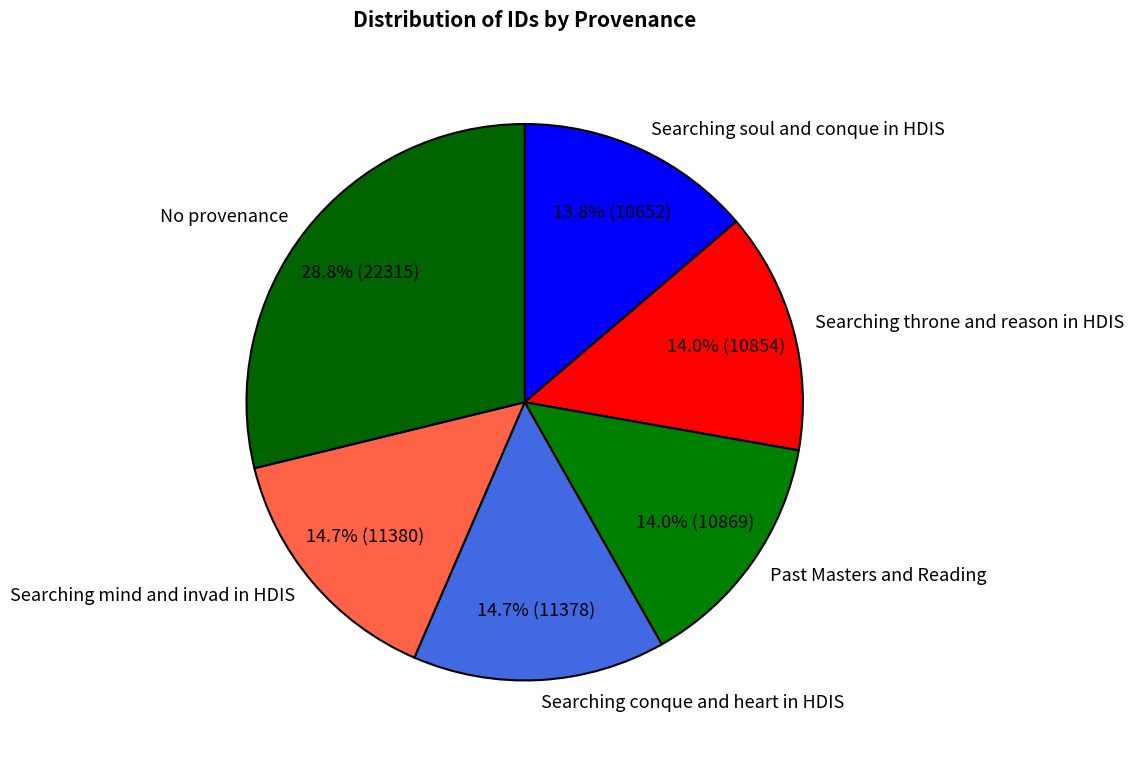

How many segments does this pie chart have?

6